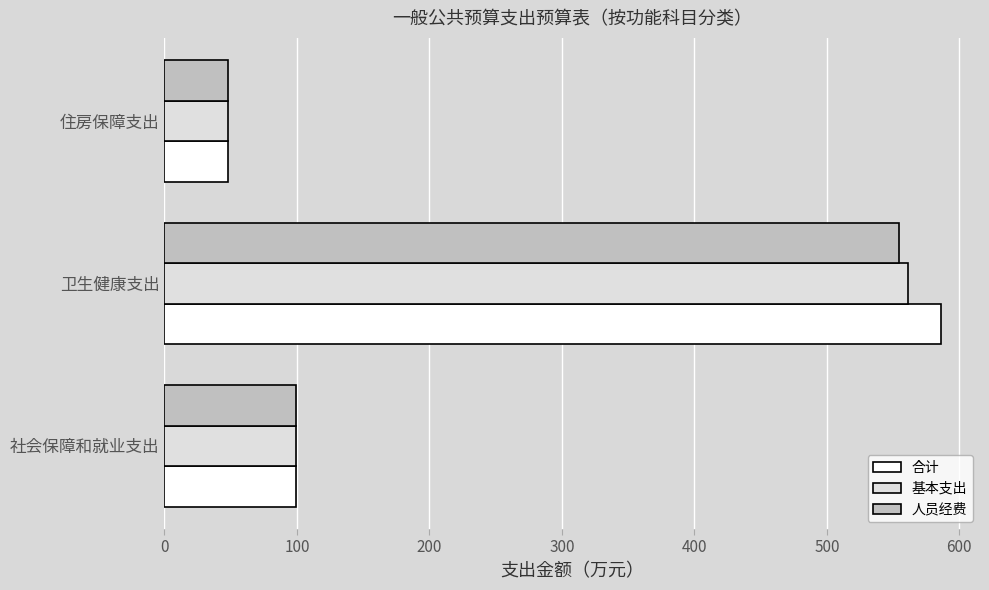

The 基本支出 series shows 47.8 at 住房保障支出. True or false?

True